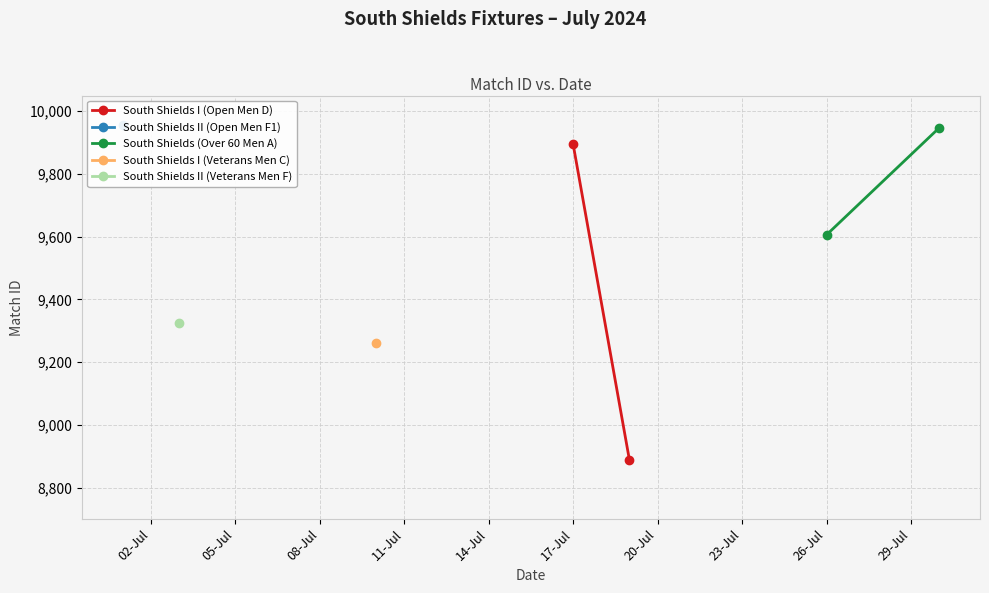

What is the difference between the maximum and minimum values in the South Shields I (Open Men D) series?

1007